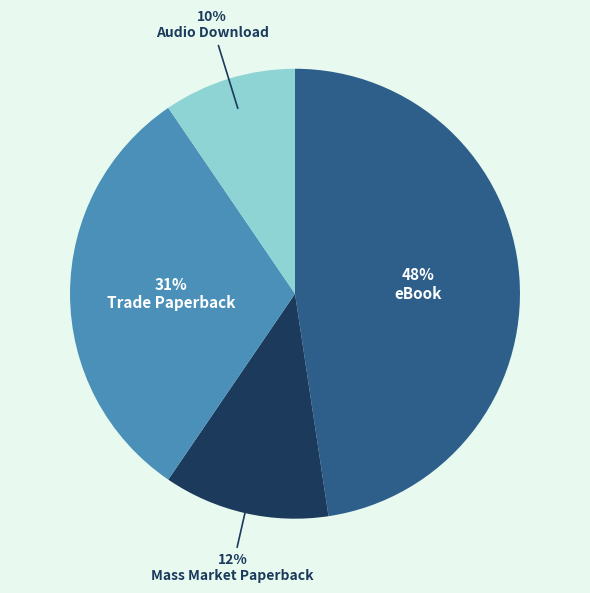

To the nearest percent, what is the average slice percentage?

25%